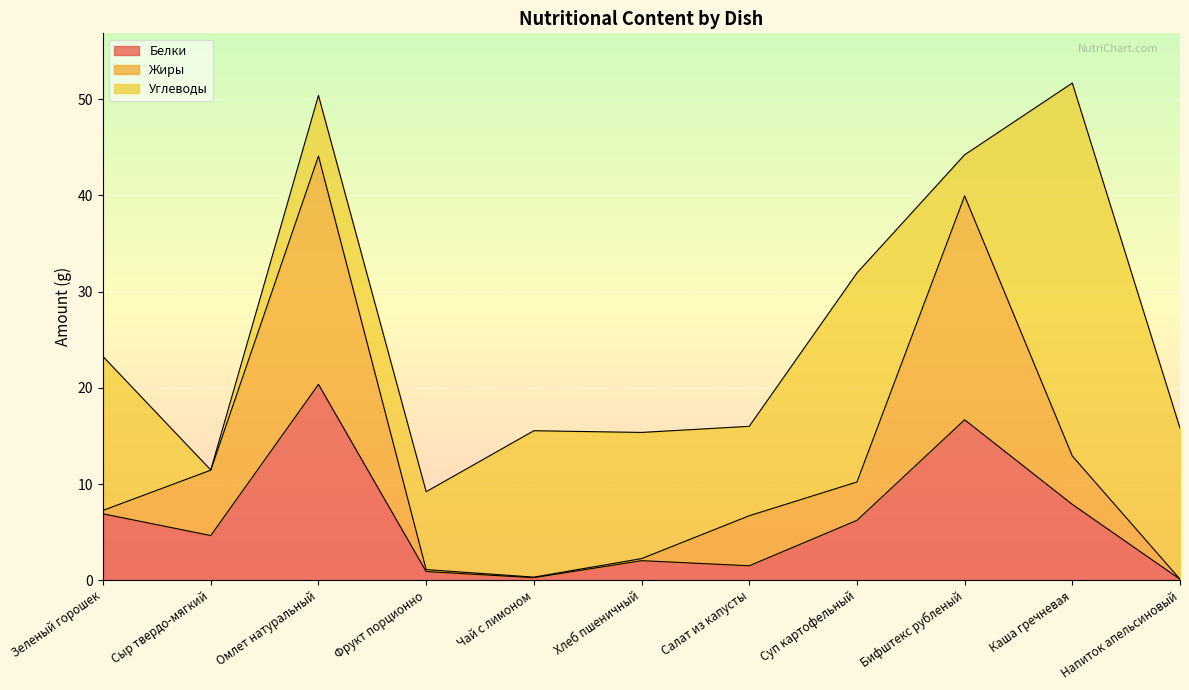

True or false: Белки and Жиры intersect in this chart.

False